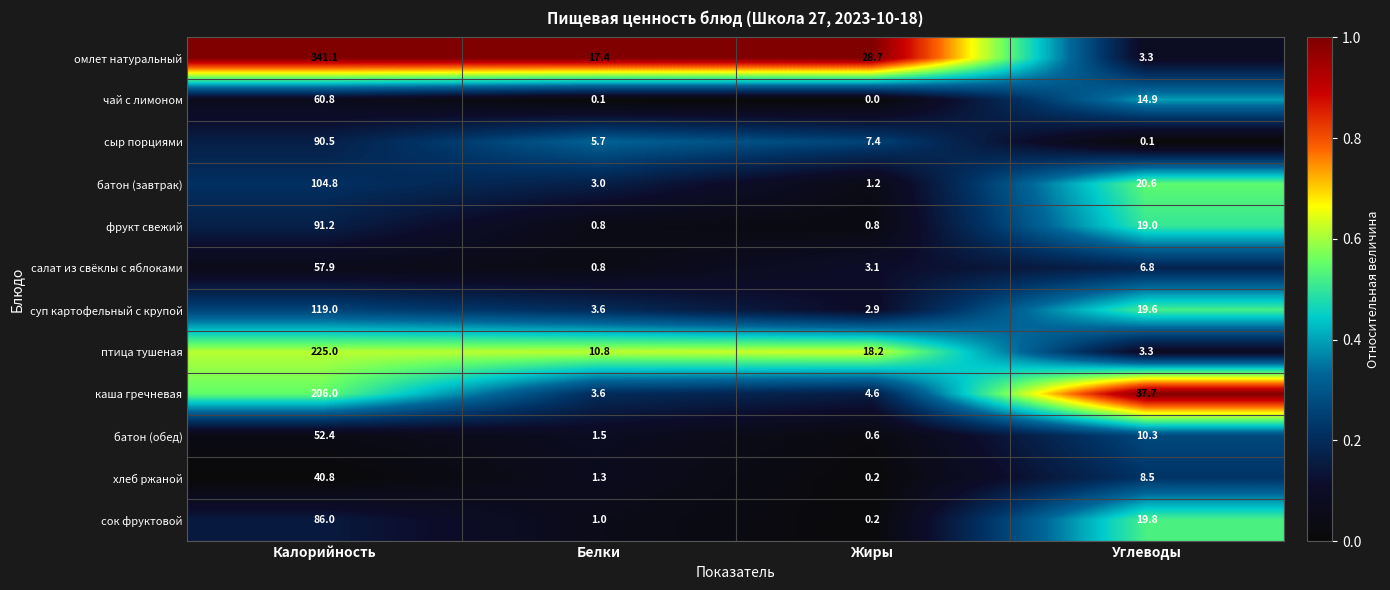

Which series changed the most between Белки and Жиры?

омлет натуральный